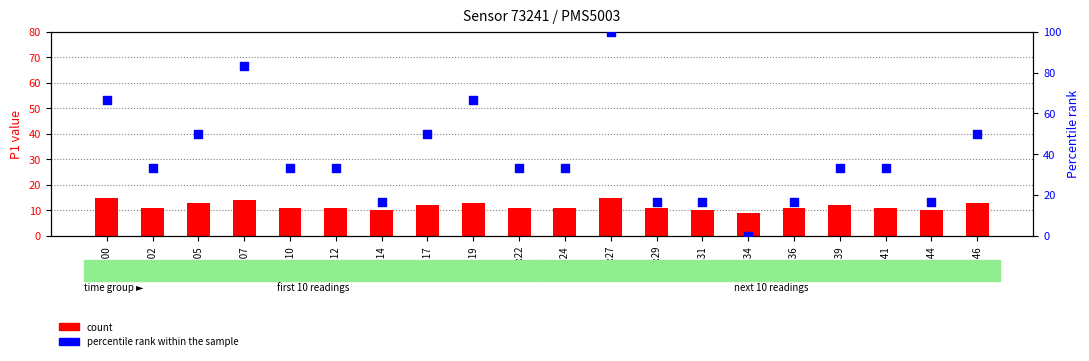

At how many categories does at least one series exceed 92?

1